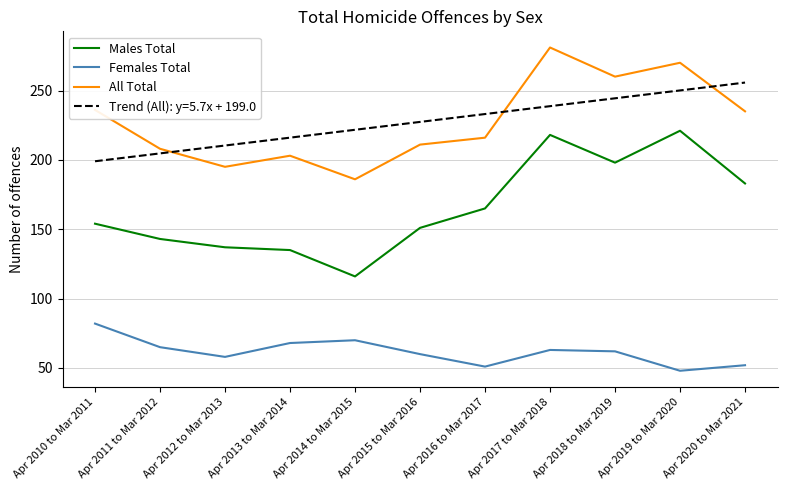

At Apr 2019 to Mar 2020, list the series in order from largest to smallest.

All Total, Trend (All): y=5.7x + 199.0, Males Total, Females Total